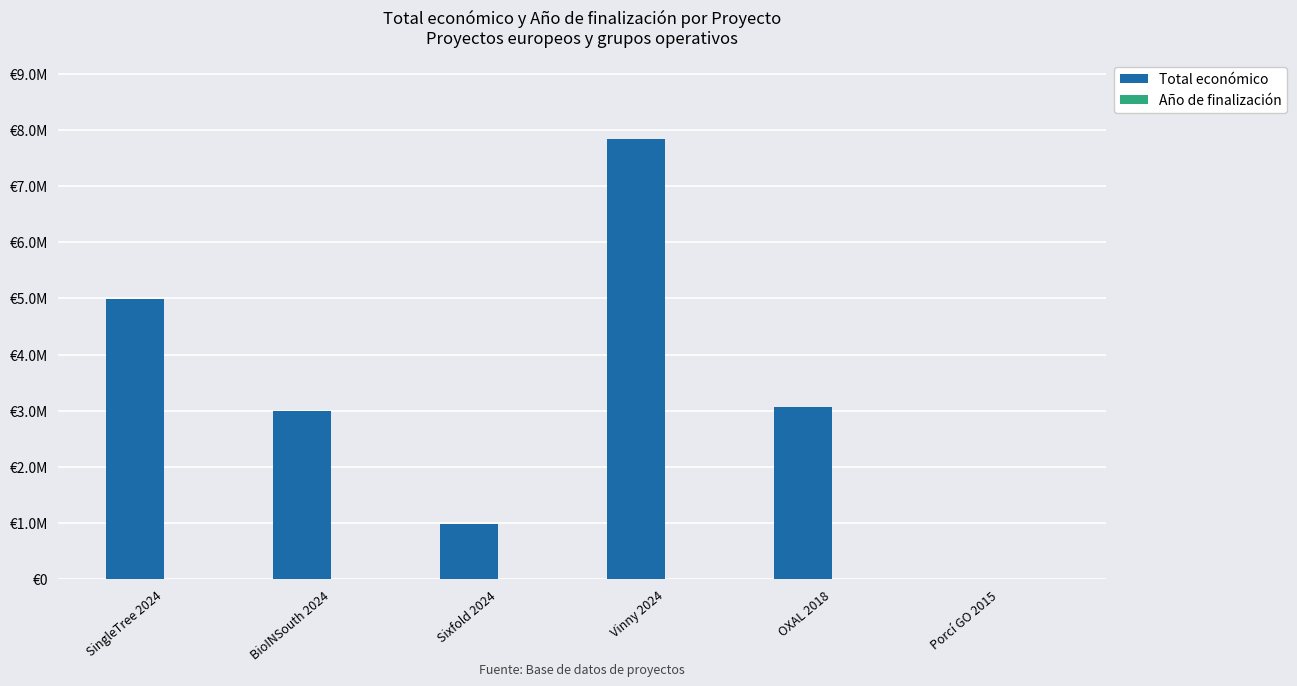

Which label corresponds to the largest value in the chart?

Vinny 2024